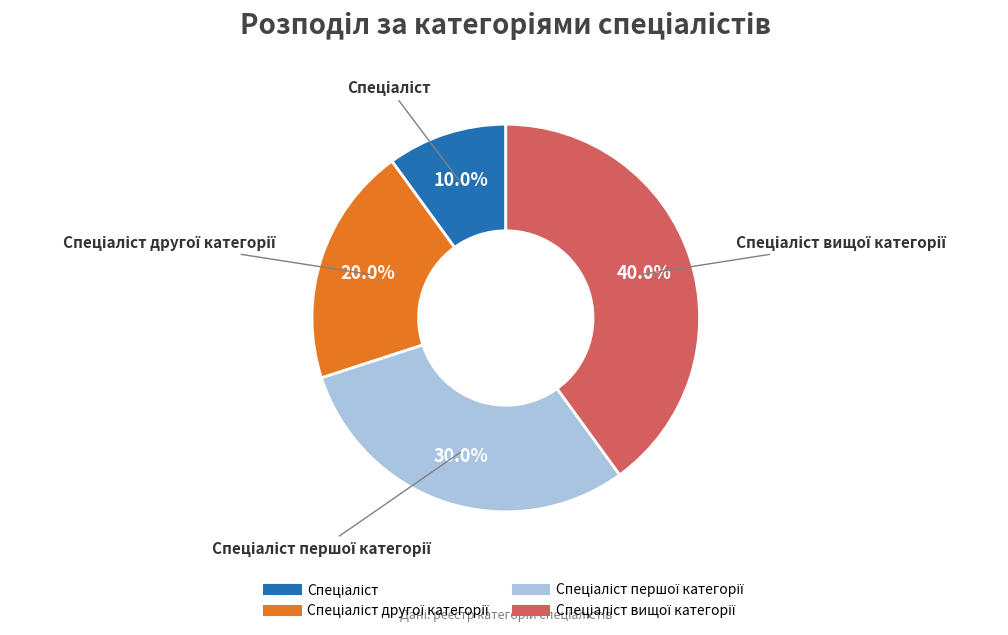

Does any single category account for the majority?

No